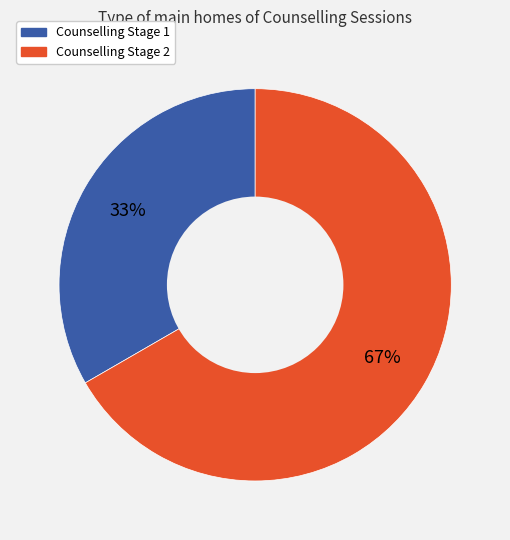

How many slices are in this pie chart?

2